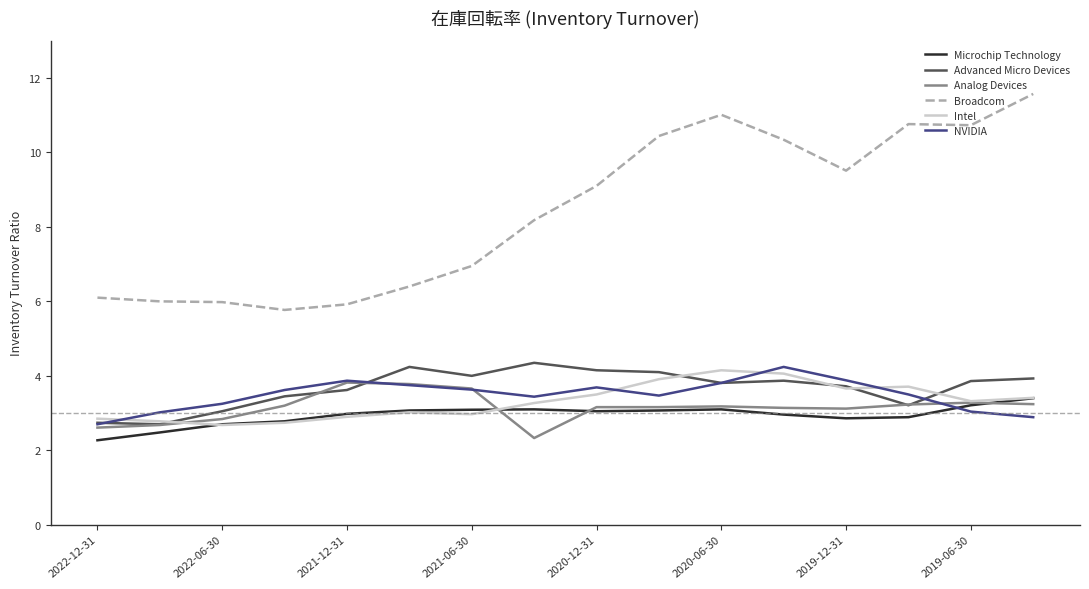

Which series has the largest range (max minus min)?

Broadcom